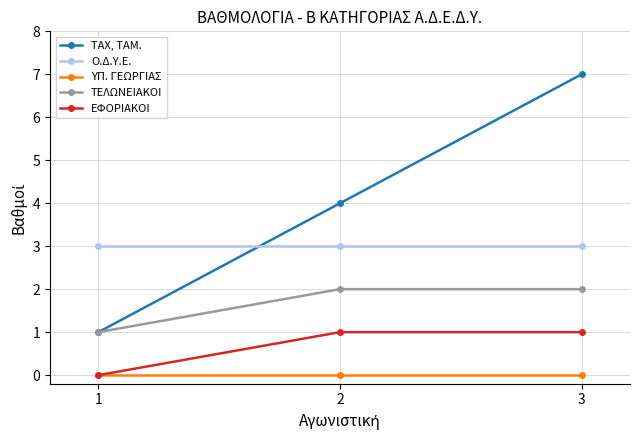

What is the difference between the ΤΕΛΩΝΕΙΑΚΟΙ values at 3 and 1?

1